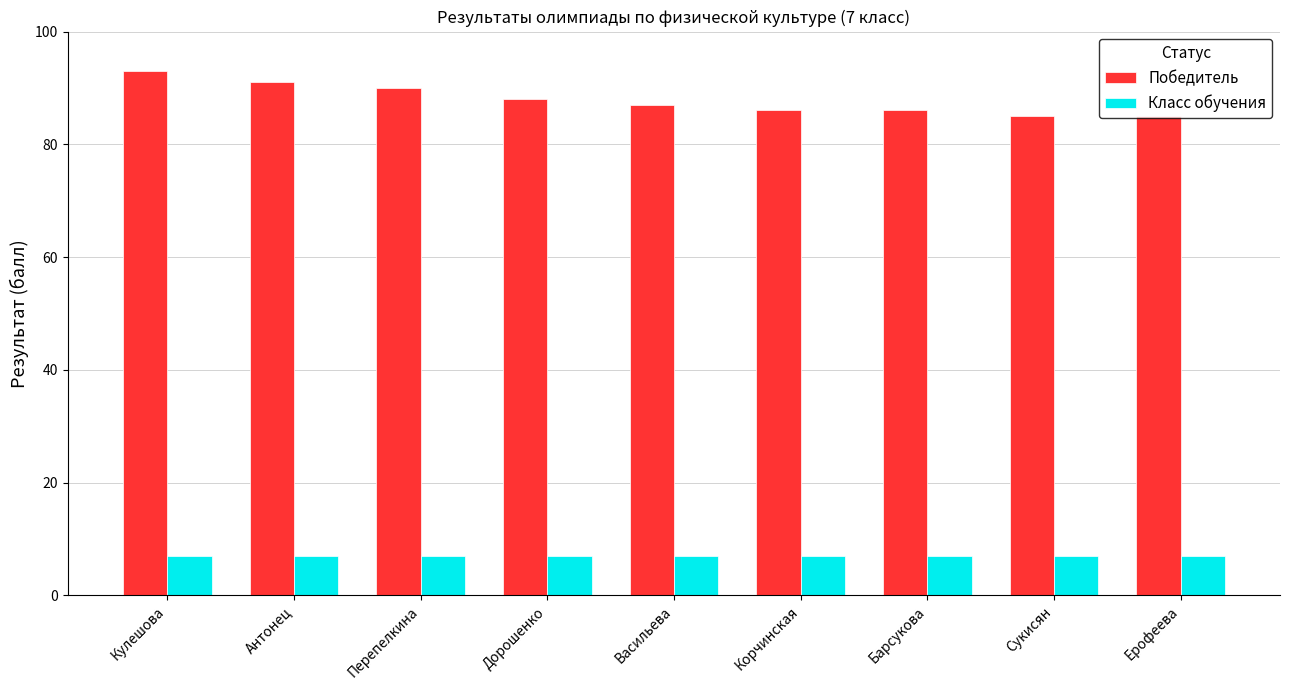

What value does the Победитель series have at Перепелкина?

90